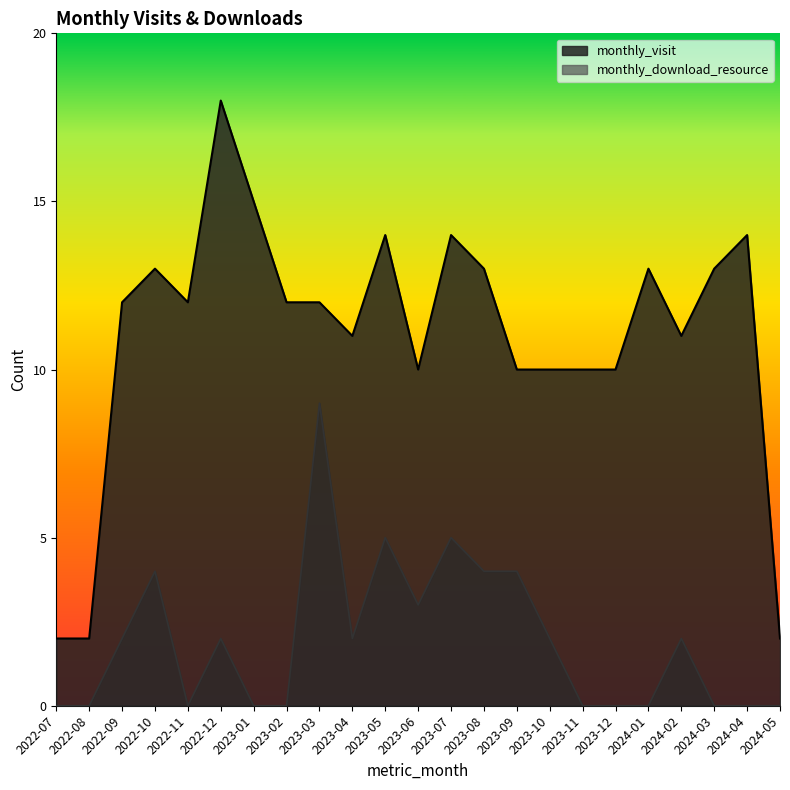

Does the chart have visible grid lines?

No